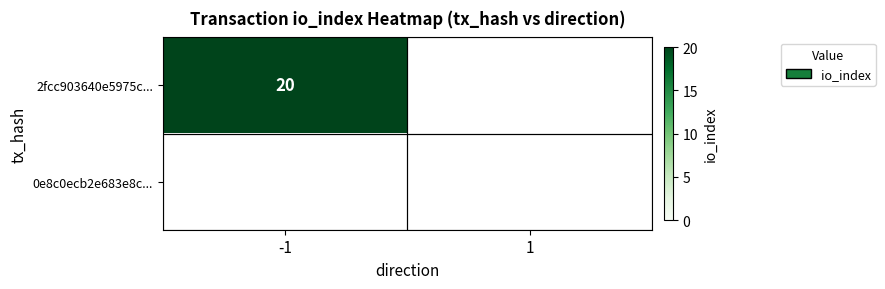

At which label does 2fcc903640e5975c468d140448c6a73248393cb reach its peak?

-1